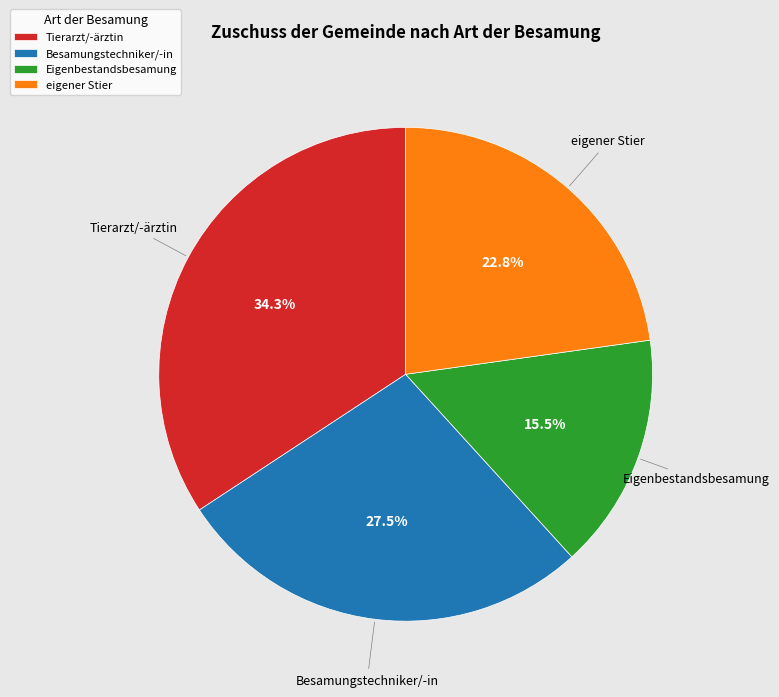

To the nearest percent, what is the average slice percentage?

25%